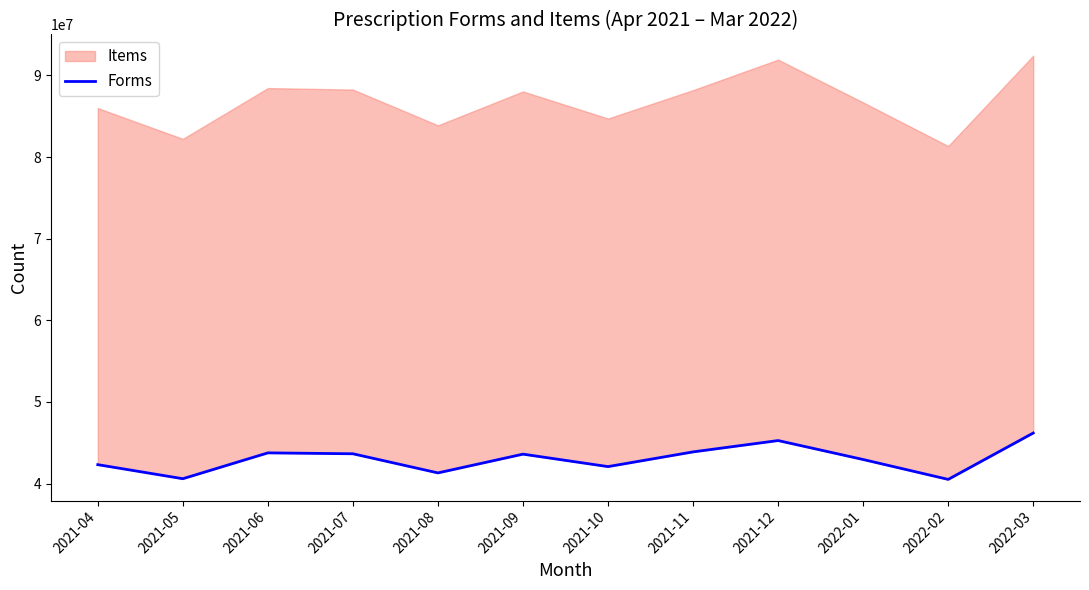

Where is the first local maximum?

2021-06